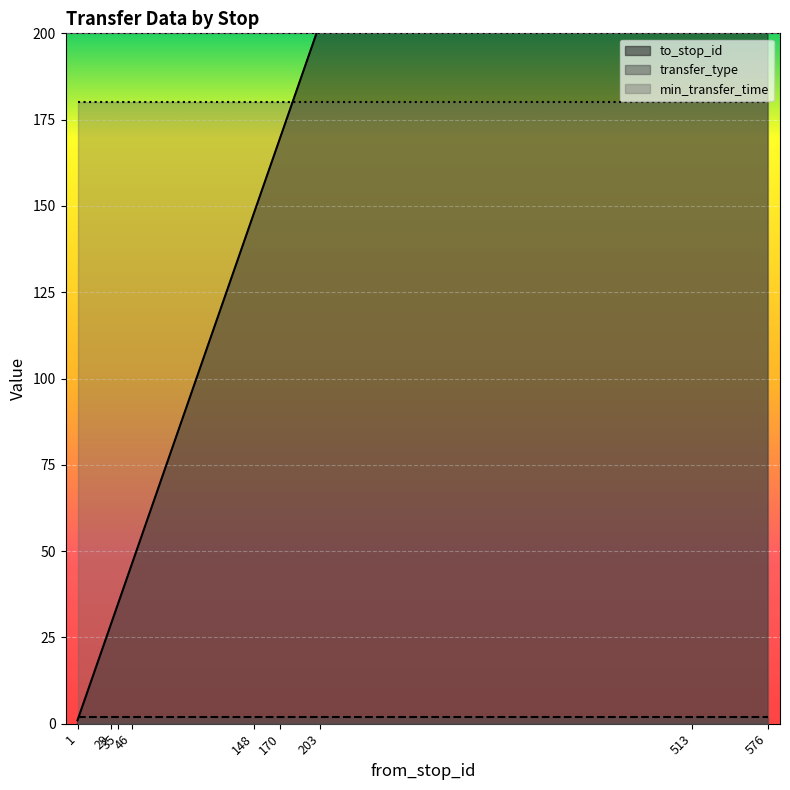

Which series has the widest spread of values?

to_stop_id